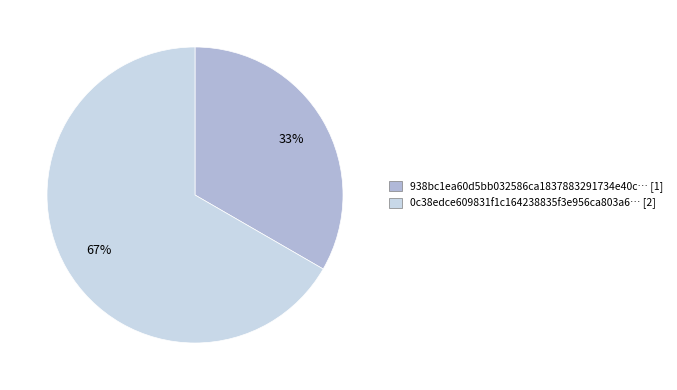

Does any single category account for the majority?

Yes